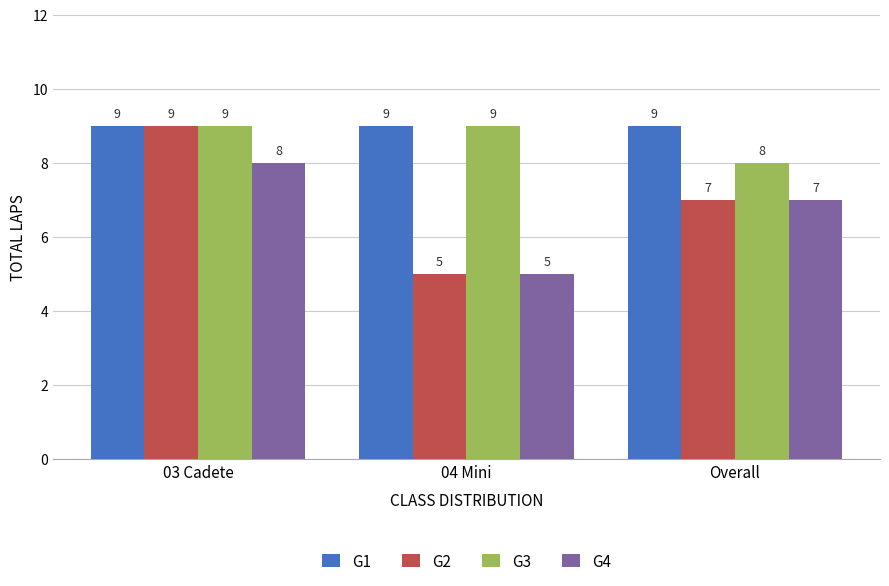

What is the average value of the G1 series?

9